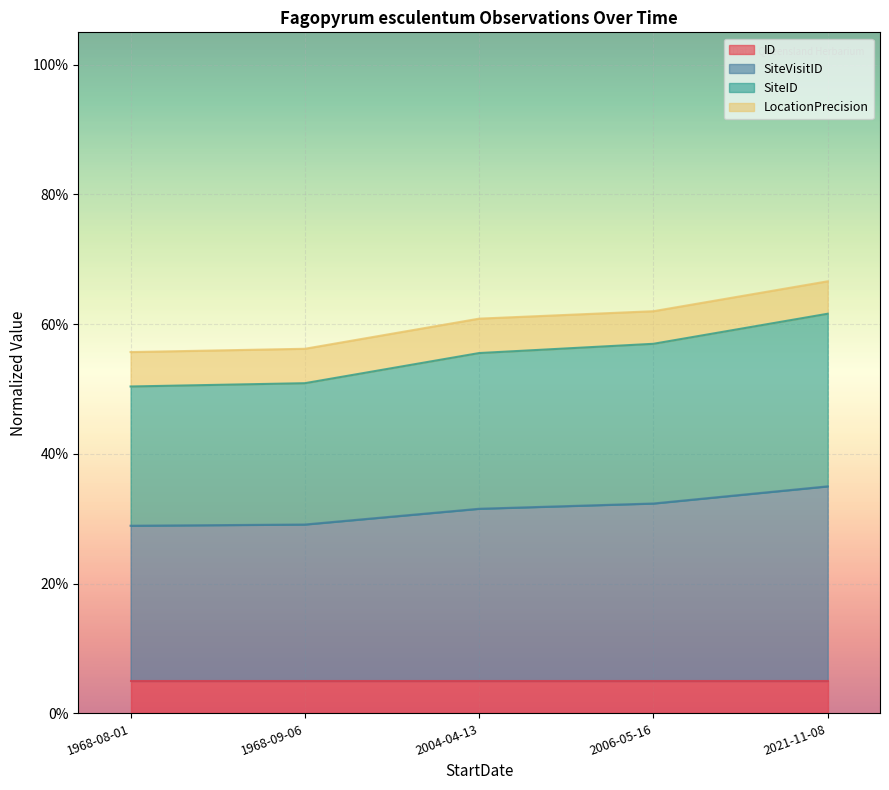

At which label is ID closest to 0?

1968-08-01